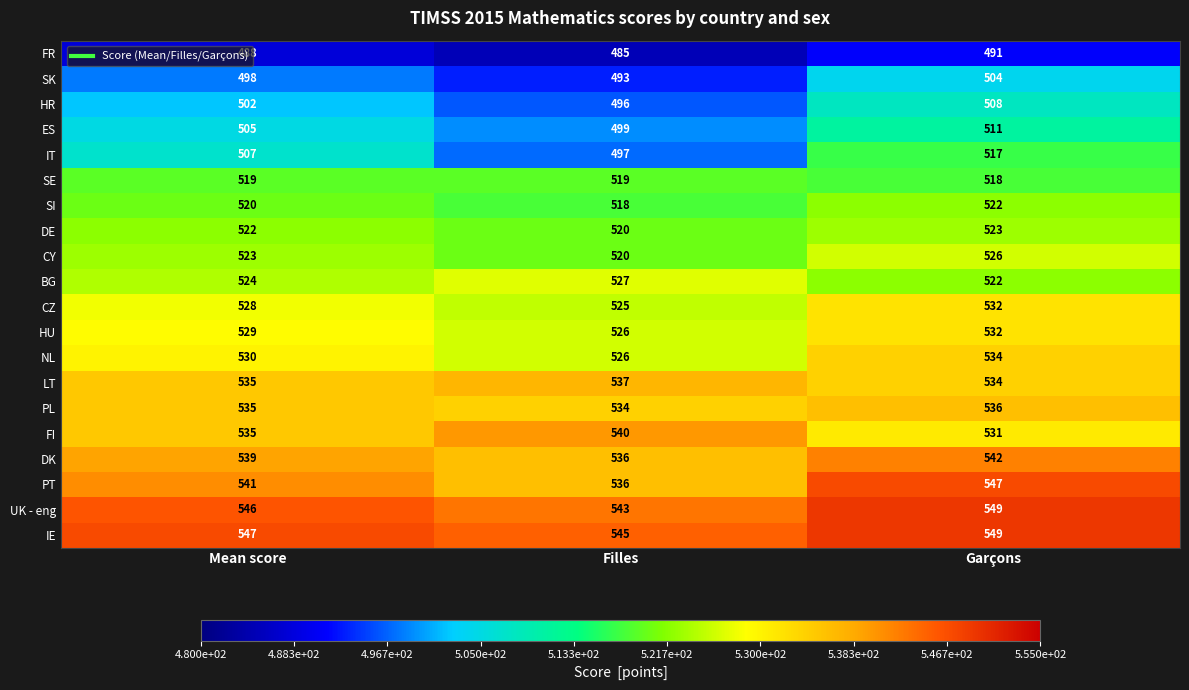

Which series has the widest spread of values?

IT